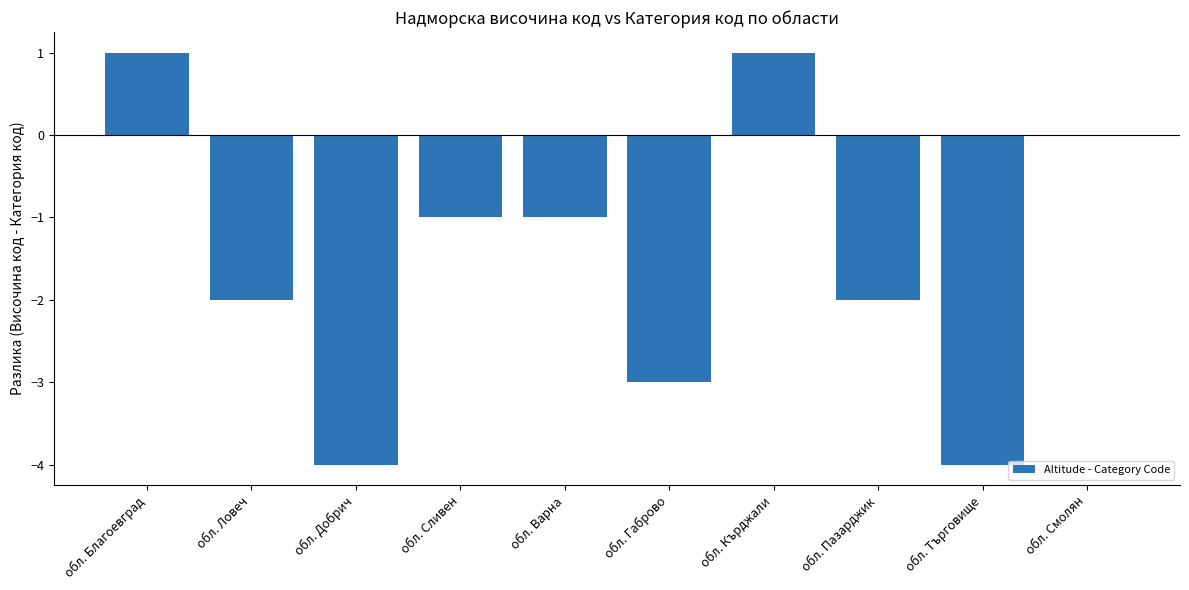

Reading right to left, transcribe all the data shown in this chart.

0	-4	-2	1	-3	-1	-1	-4	-2	1